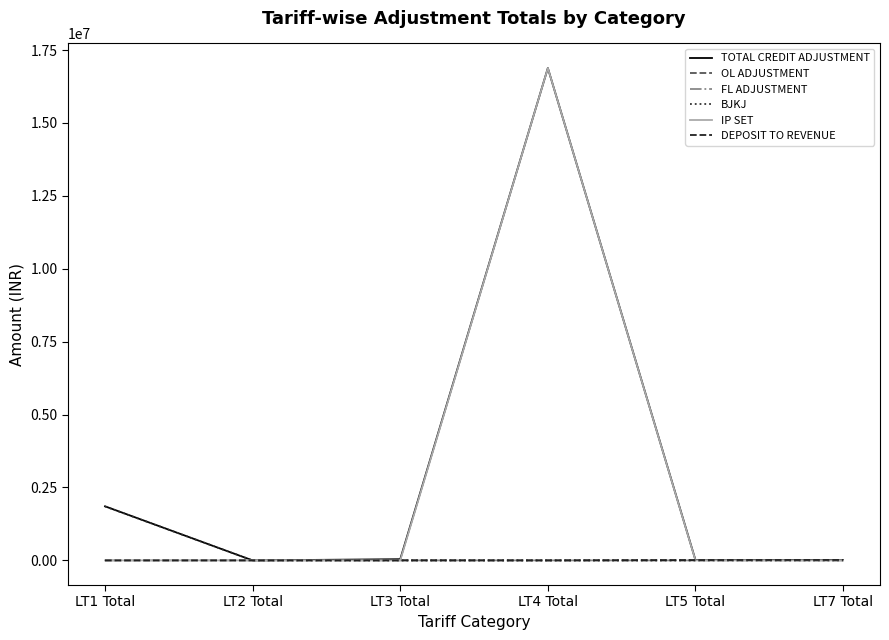

What are all the series names shown in the legend?

TOTAL CREDIT ADJUSTMENT, OL ADJUSTMENT, FL ADJUSTMENT, BJKJ, IP SET, DEPOSIT TO REVENUE